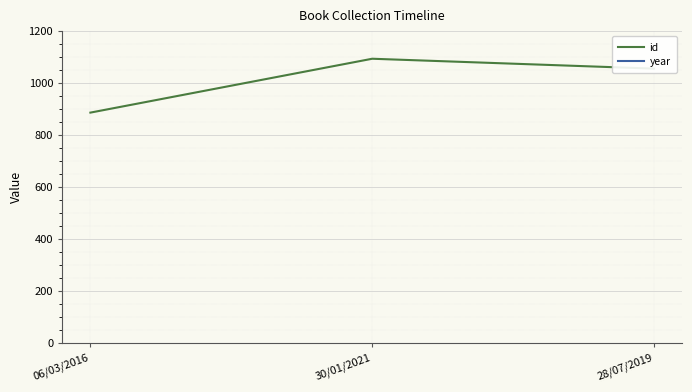

How many lines are shown in the chart?

2